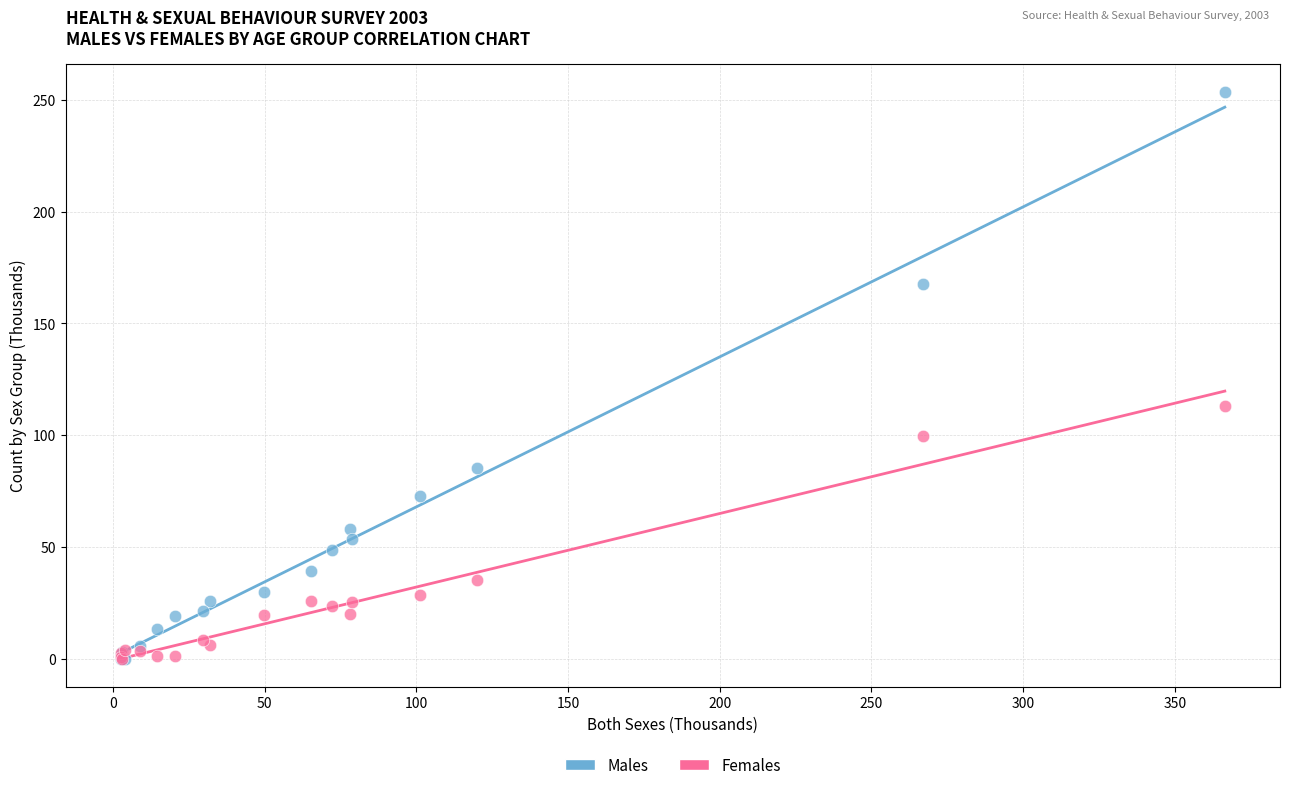

Across all series, what Y value is closest to 126?

112.9